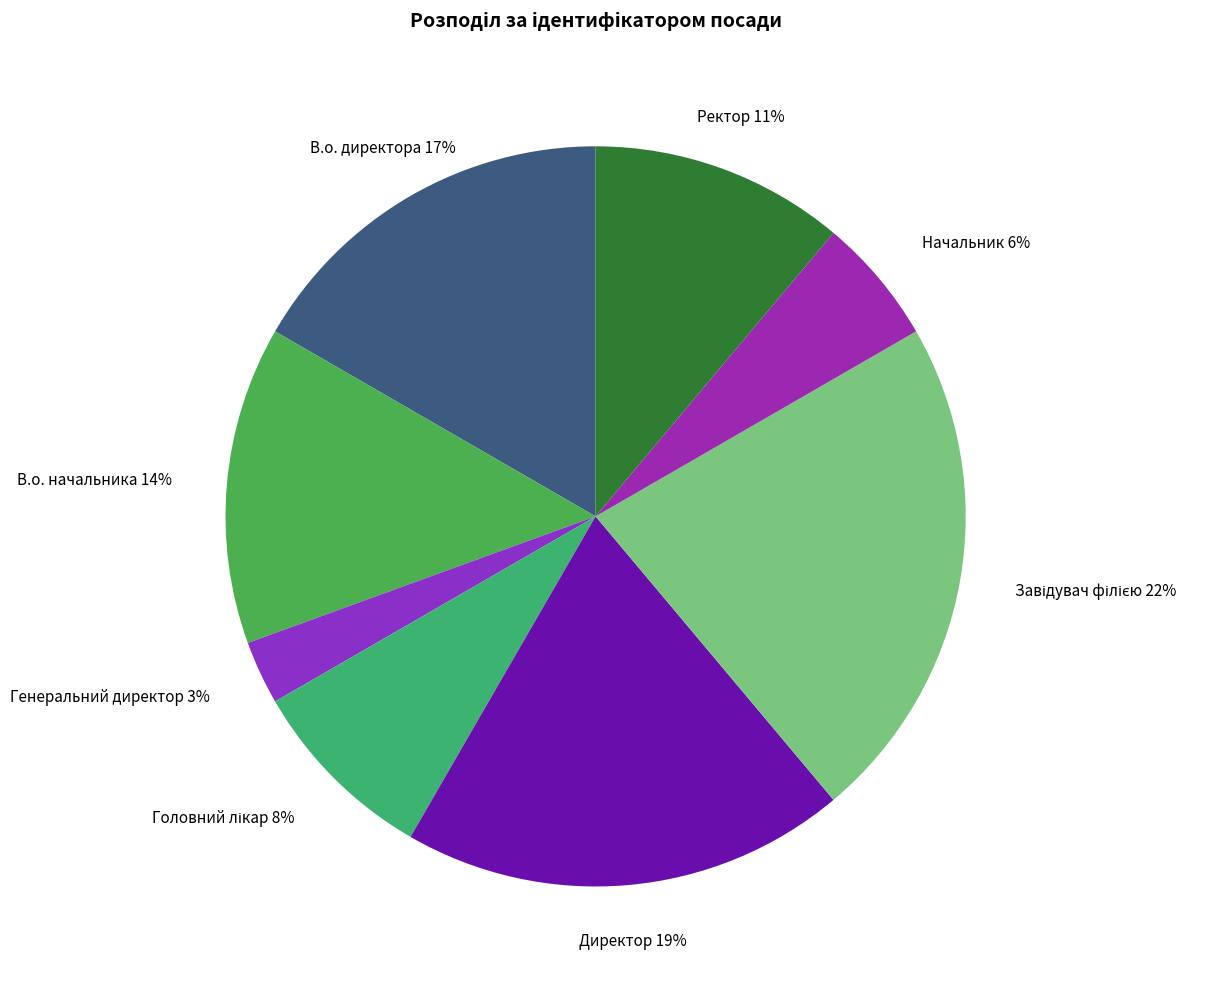

Which slice is the largest?

Завідувач філією